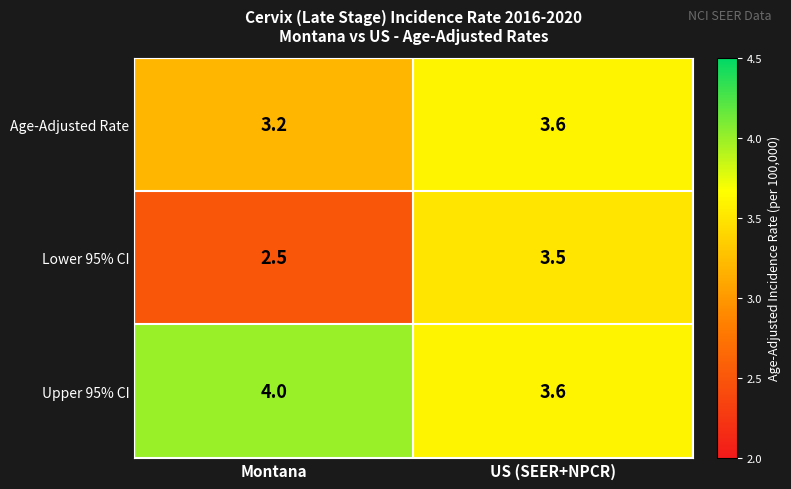

Reading left to right, transcribe all the data shown in this chart.

Age-Adjusted Rate: 3.2	3.6
Lower 95% CI: 2.5	3.5
Upper 95% CI: 4.0	3.6